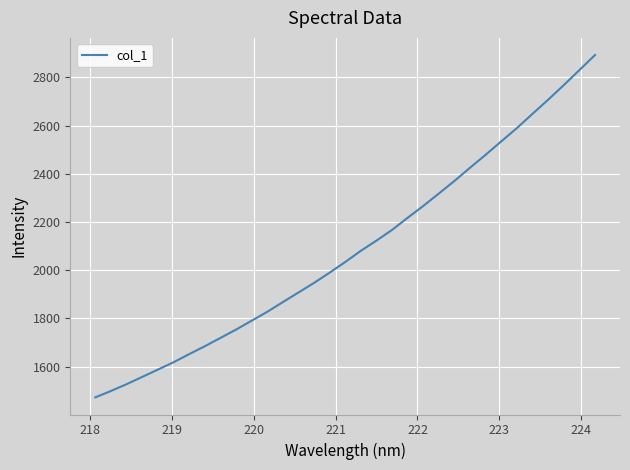

True or false: the data has more than 2 interior local peaks.

False